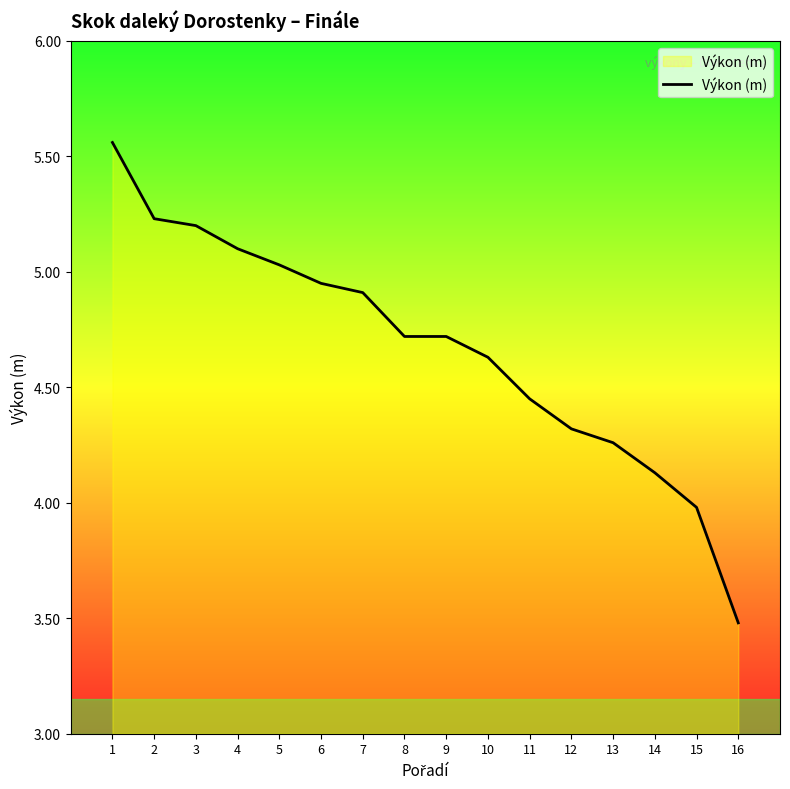

Between 4 and 7, which is larger?

4